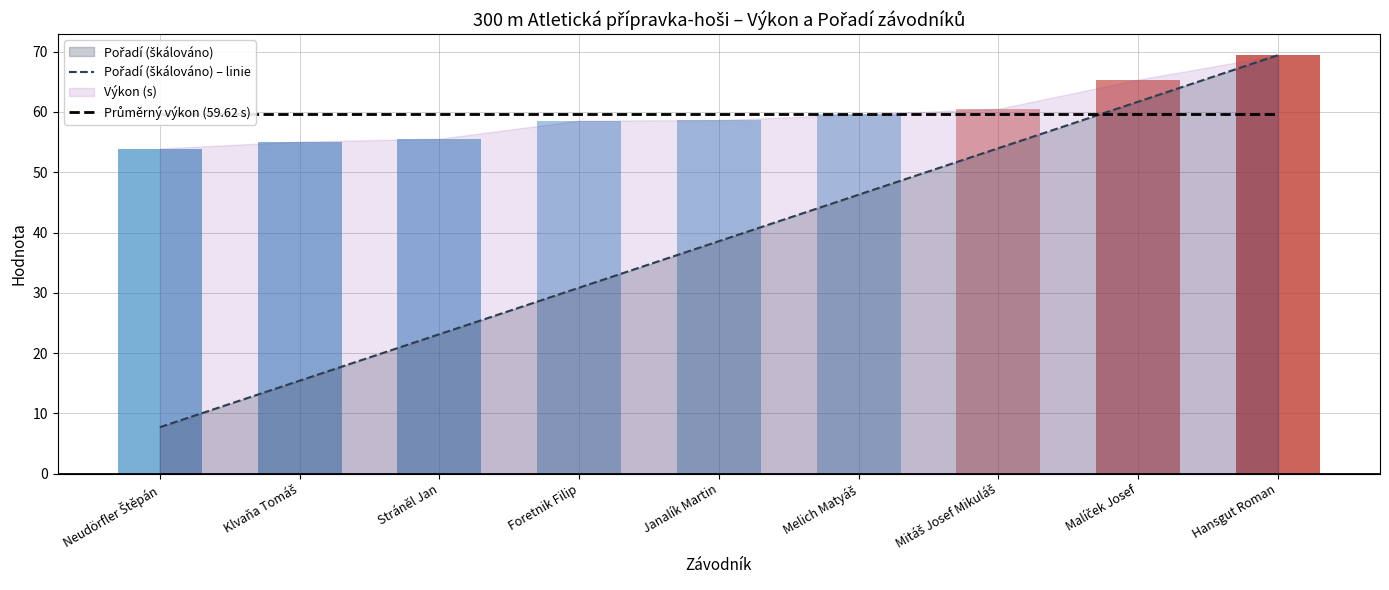

At which label does Pořadí (škálováno) – linie first exceed 38?

Janalík Martin